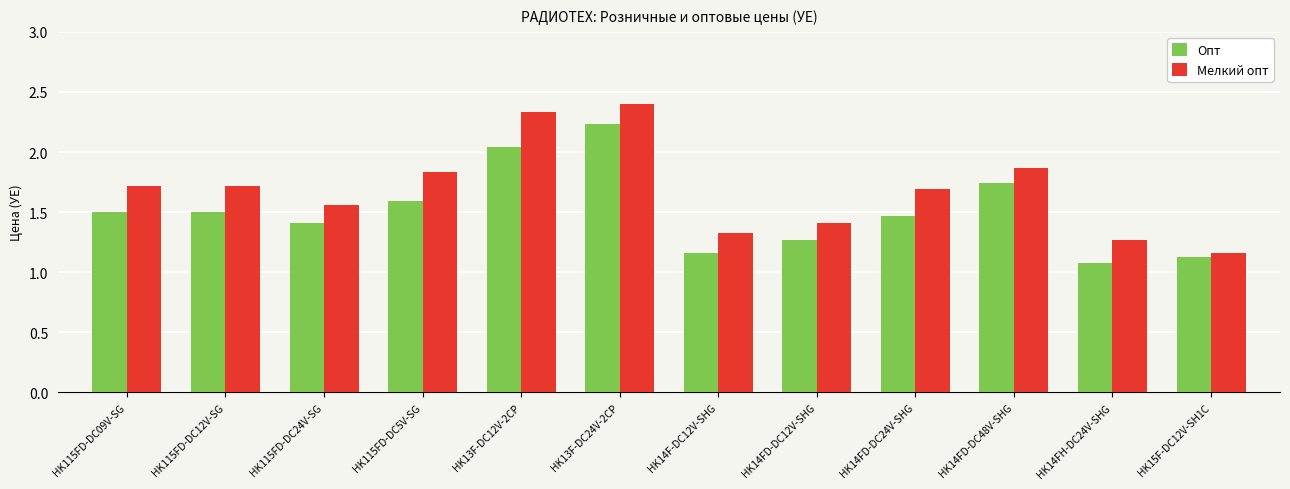

What is the minimum value shown in the chart?

1.1